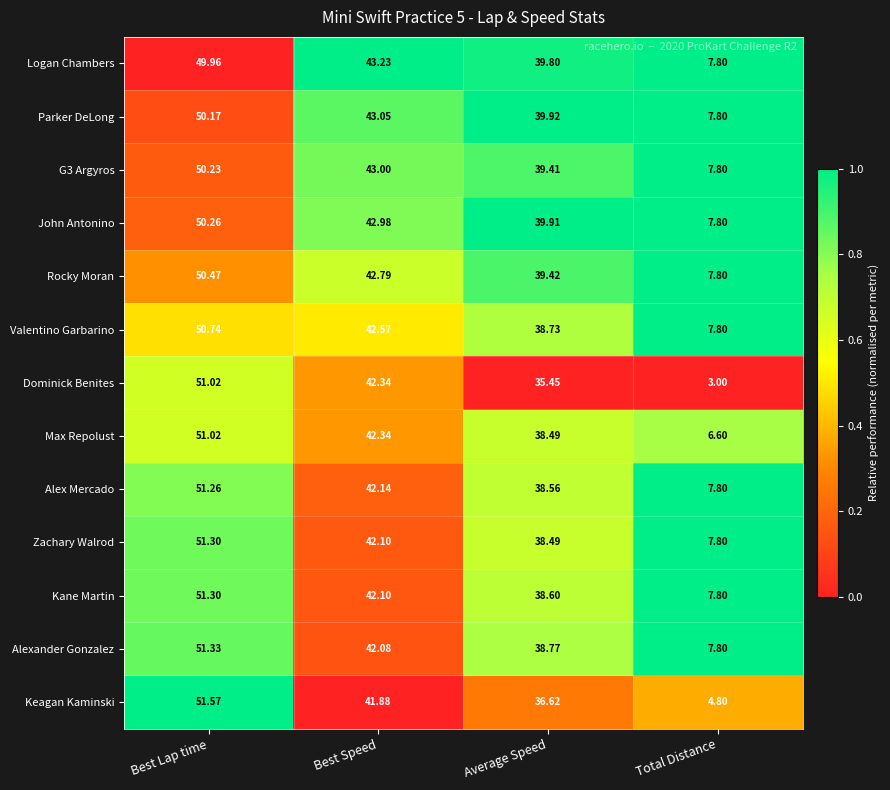

At which label is Valentino Garbarino closest to 29?

Average Speed